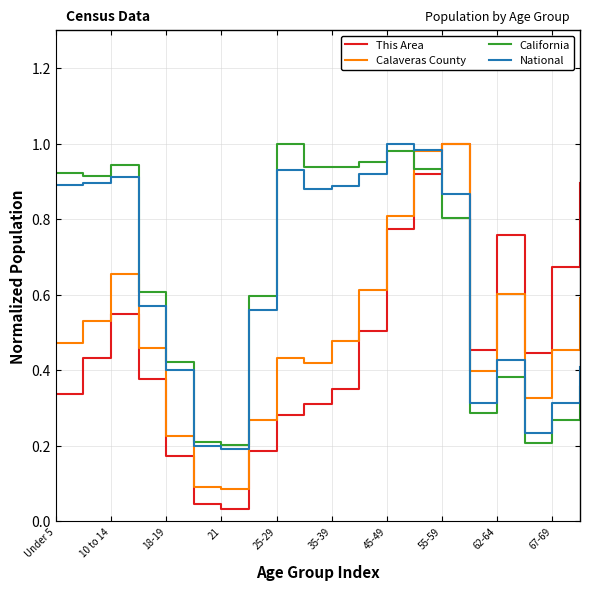

True or false: California and Calaveras County cross at least once.

True